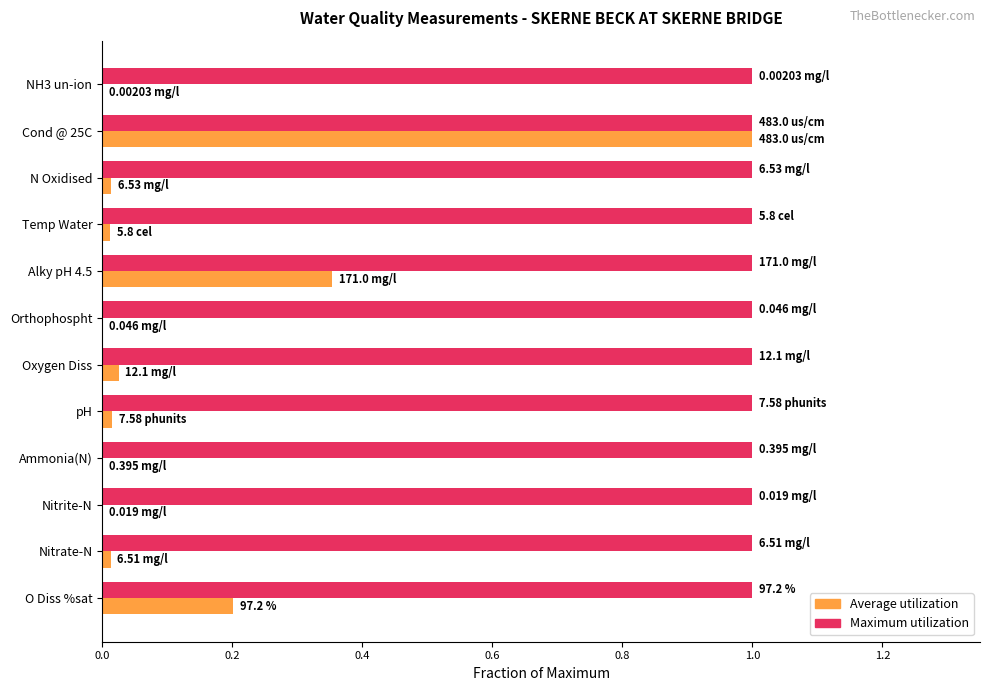

At which category is the sum across all series the highest?

Cond @ 25C